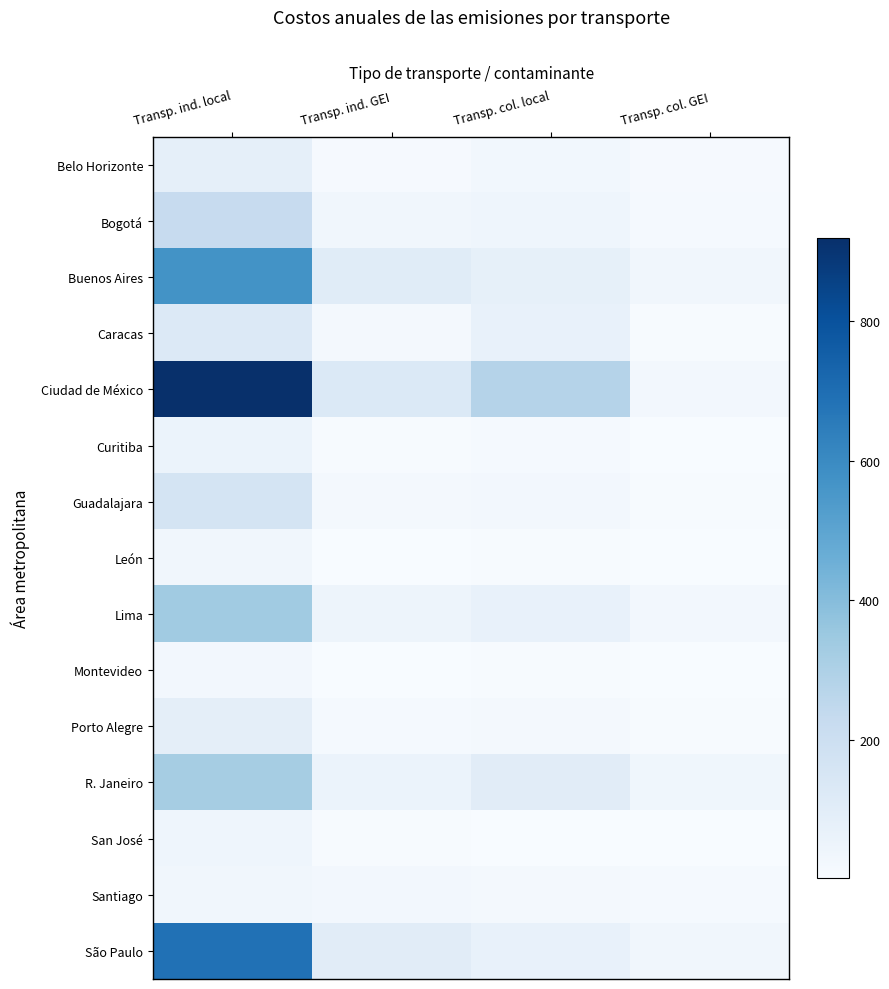

Which has a higher value, Transp. col. GEI or Transp. ind. local?

Transp. ind. local